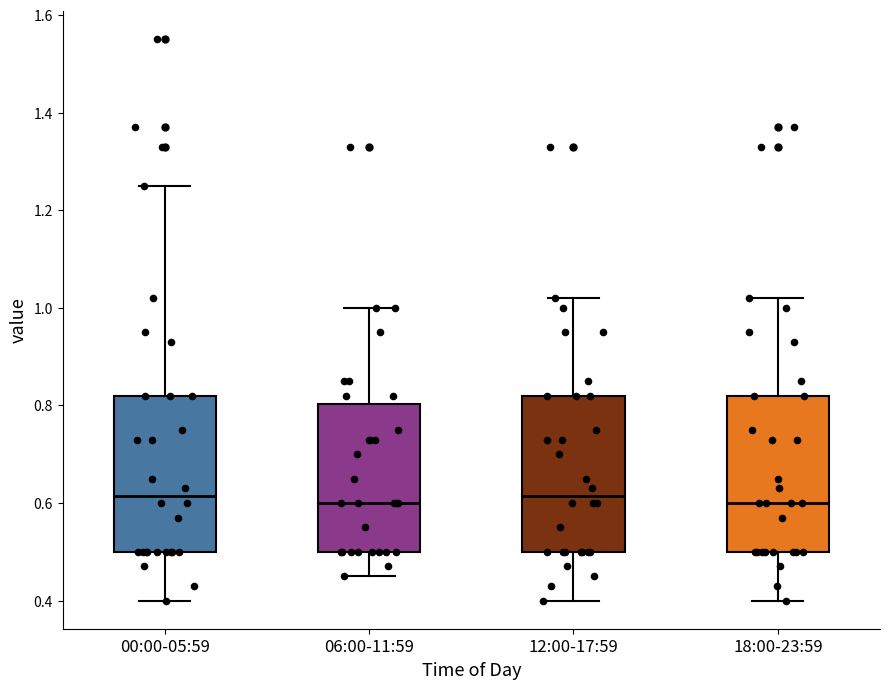

Where does the median line of the box for 06:00-11:59 sit on the y-axis? The values are not printed on the chart, so give them approximately, as read against the axis.

0.60